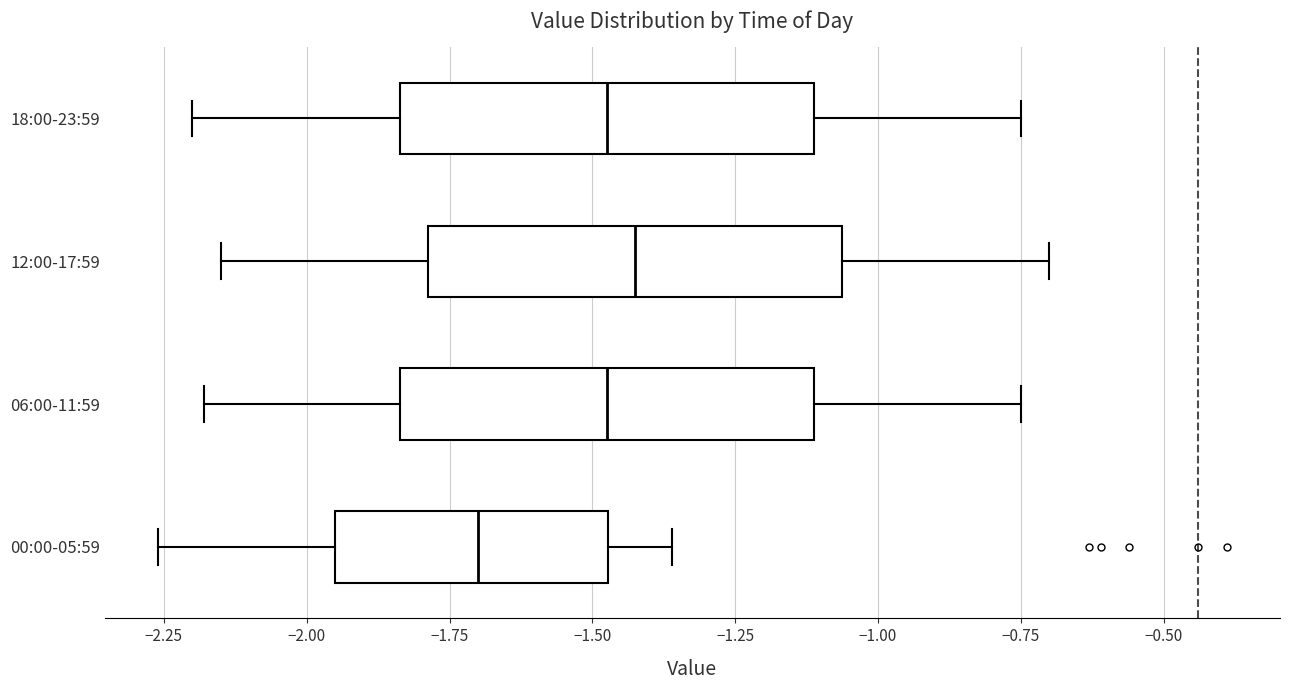

Which box has the furthest to the left median line?

00:00-05:59